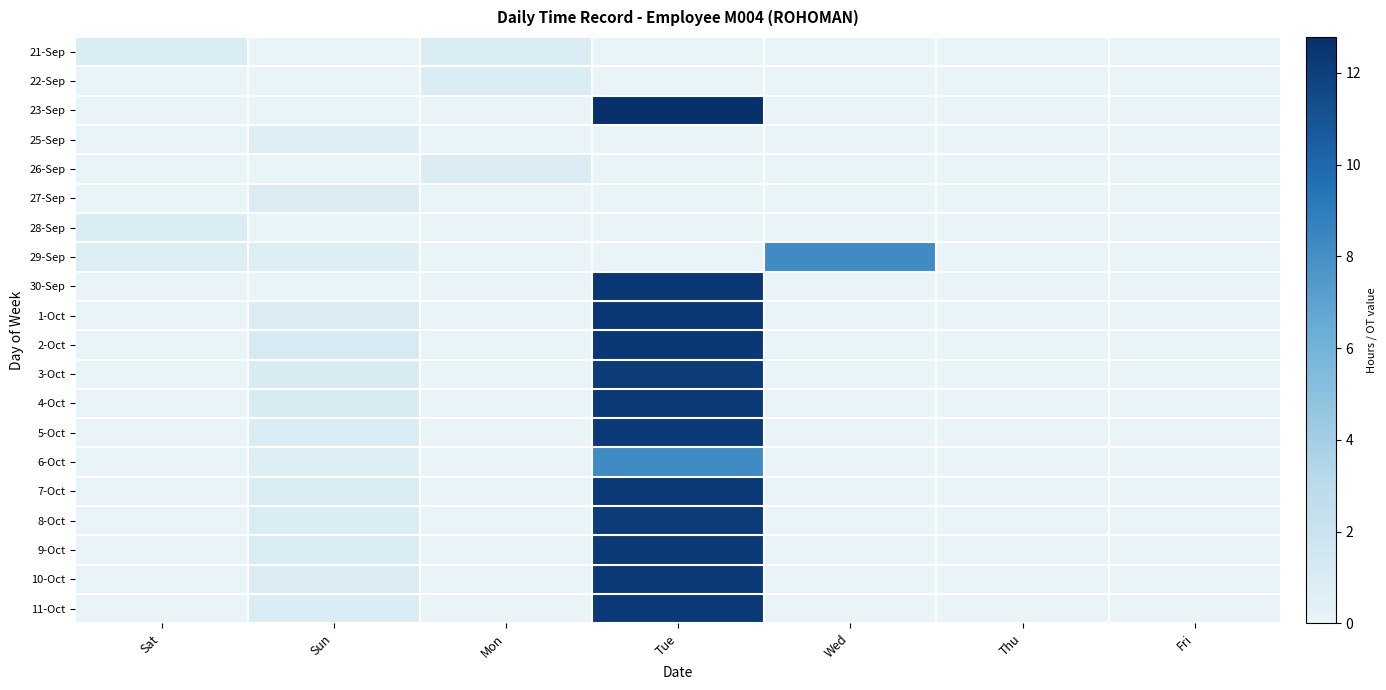

Reading left to right, transcribe all the data shown in this chart.

21-Sep: Sat=0.8	Sun=0.0	Mon=0.8	Tue=0.0	Wed=0.0	Thu=0.0	Fri=0.0
22-Sep: Sat=0.0	Sun=0.0	Mon=0.8	Tue=0.0	Wed=0.0	Thu=0.0	Fri=0.0
23-Sep: Sat=0.0	Sun=0.0	Mon=0.0	Tue=12.8	Wed=0.0	Thu=0.0	Fri=0.0
25-Sep: Sat=0.0	Sun=0.7	Mon=0.0	Tue=0.0	Wed=0.0	Thu=0.0	Fri=0.0
26-Sep: Sat=0.0	Sun=0.0	Mon=0.9	Tue=0.0	Wed=0.0	Thu=0.0	Fri=0.0
27-Sep: Sat=0.0	Sun=0.8	Mon=0.0	Tue=0.0	Wed=0.0	Thu=0.0	Fri=0.0
28-Sep: Sat=0.9	Sun=0.0	Mon=0.0	Tue=0.0	Wed=0.0	Thu=0.0	Fri=0.0
29-Sep: Sat=0.8	Sun=0.7	Mon=0.0	Tue=0.0	Wed=8.2	Thu=0.0	Fri=0.0
30-Sep: Sat=0.0	Sun=0.0	Mon=0.0	Tue=12.4	Wed=0.0	Thu=0.0	Fri=0.0
1-Oct: Sat=0.0	Sun=0.9	Mon=0.0	Tue=12.4	Wed=0.0	Thu=0.0	Fri=0.0
2-Oct: Sat=0.0	Sun=1.1	Mon=0.0	Tue=12.4	Wed=0.0	Thu=0.0	Fri=0.0
3-Oct: Sat=0.0	Sun=1.0	Mon=0.0	Tue=12.2	Wed=0.0	Thu=0.0	Fri=0.0
4-Oct: Sat=0.0	Sun=1.1	Mon=0.0	Tue=12.3	Wed=0.0	Thu=0.0	Fri=0.0
5-Oct: Sat=0.0	Sun=0.9	Mon=0.0	Tue=12.3	Wed=0.0	Thu=0.0	Fri=0.0
6-Oct: Sat=0.0	Sun=0.6	Mon=0.0	Tue=8.2	Wed=0.0	Thu=0.0	Fri=0.0
7-Oct: Sat=0.0	Sun=0.9	Mon=0.0	Tue=12.3	Wed=0.0	Thu=0.0	Fri=0.0
8-Oct: Sat=0.0	Sun=0.8	Mon=0.0	Tue=12.2	Wed=0.0	Thu=0.0	Fri=0.0
9-Oct: Sat=0.0	Sun=1.0	Mon=0.0	Tue=12.2	Wed=0.0	Thu=0.0	Fri=0.0
10-Oct: Sat=0.0	Sun=0.8	Mon=0.0	Tue=12.3	Wed=0.0	Thu=0.0	Fri=0.0
11-Oct: Sat=0.0	Sun=0.9	Mon=0.0	Tue=12.3	Wed=0.0	Thu=0.0	Fri=0.0